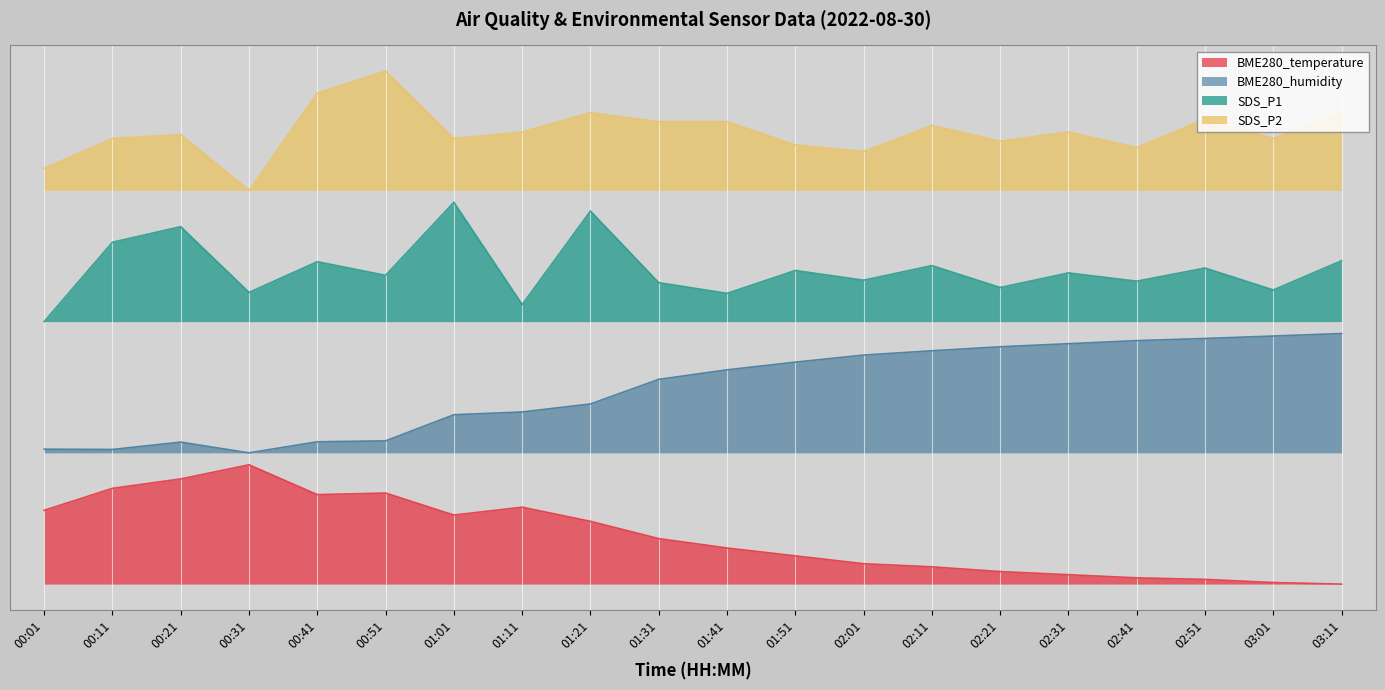

At 02:21, list the series in order from largest to smallest.

SDS_P2, SDS_P1, BME280_humidity, BME280_temperature